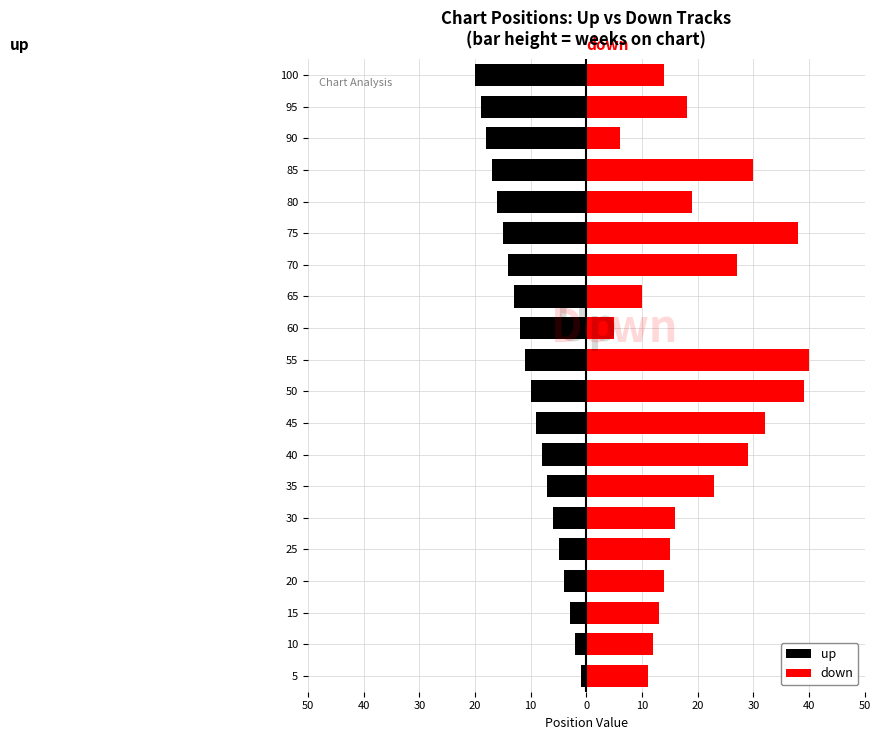

Which series has the largest total across all categories?

down